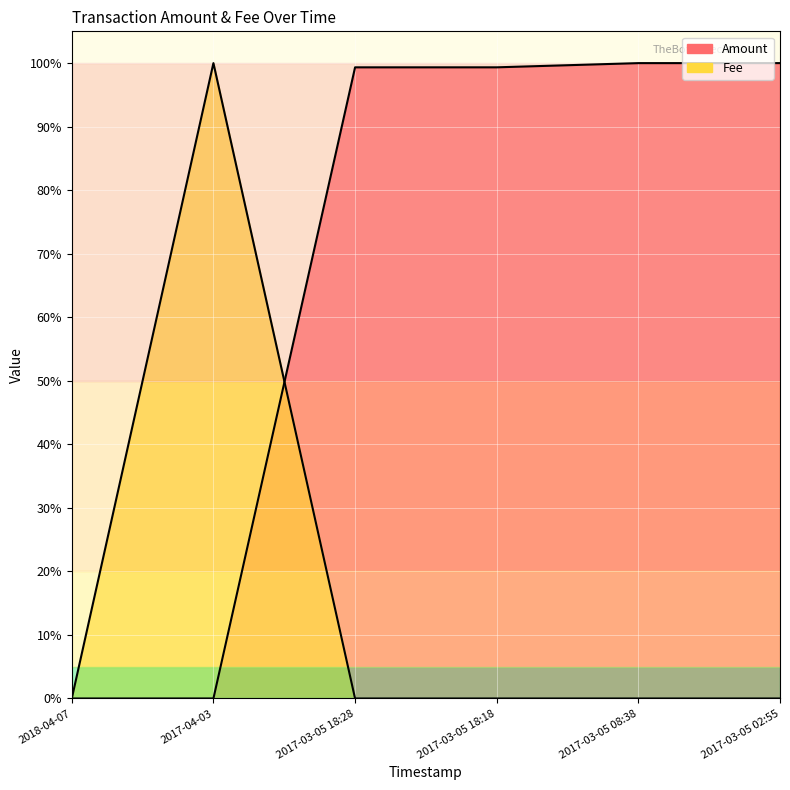

Reading left to right, list all the values displayed in this chart.

Amount: 2018-04-07=0.0	2017-04-03=0.0	2017-03-05 18:28=99.3	2017-03-05 18:18=99.3	2017-03-05 08:38=100.0	2017-03-05 02:55=100.0
Fee: 2018-04-07=0.0	2017-04-03=100.0	2017-03-05 18:28=0.0	2017-03-05 18:18=0.0	2017-03-05 08:38=0.0	2017-03-05 02:55=0.0